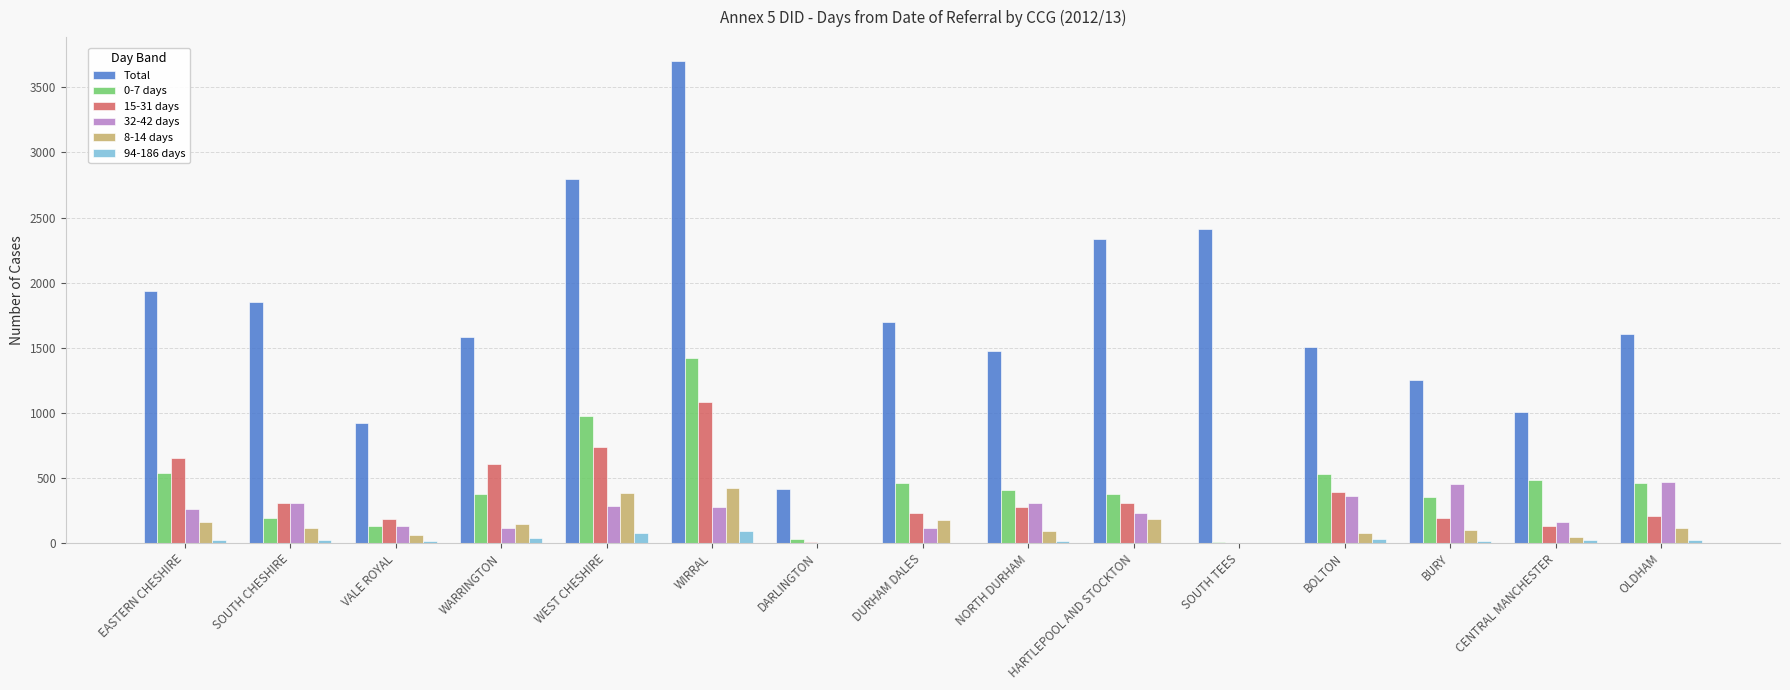

Which category has the highest value across all series?

WIRRAL